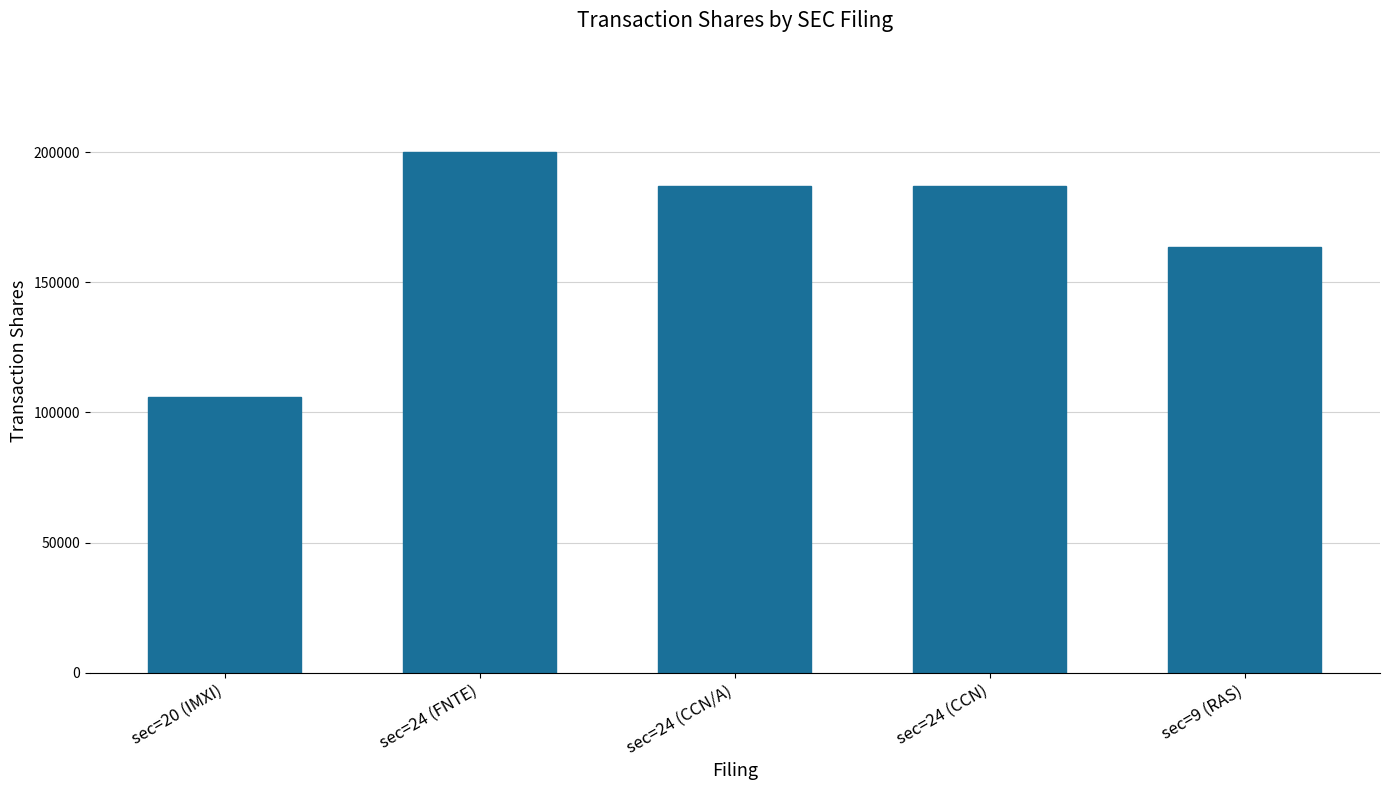

What is the difference between the maximum and minimum values?

94047